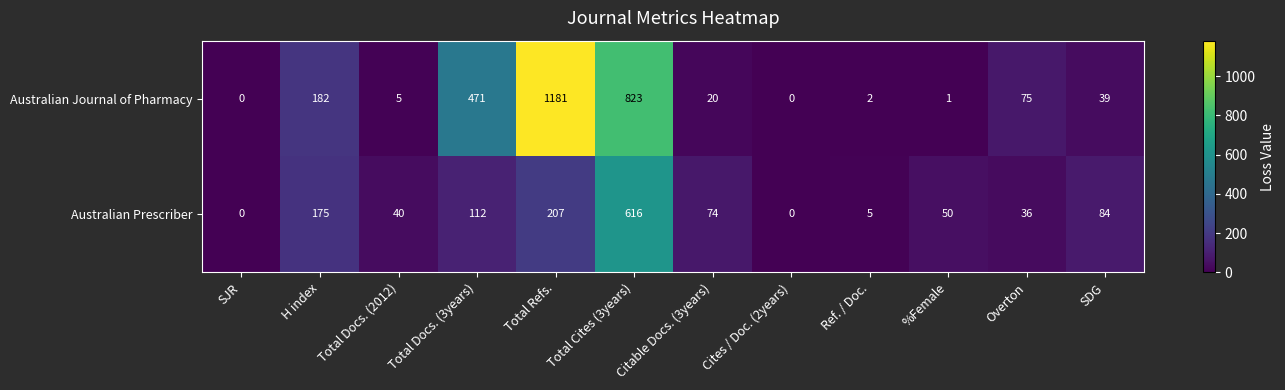

At which label is Australian Journal of Pharmacy closest to 590?

Total Docs. (3years)